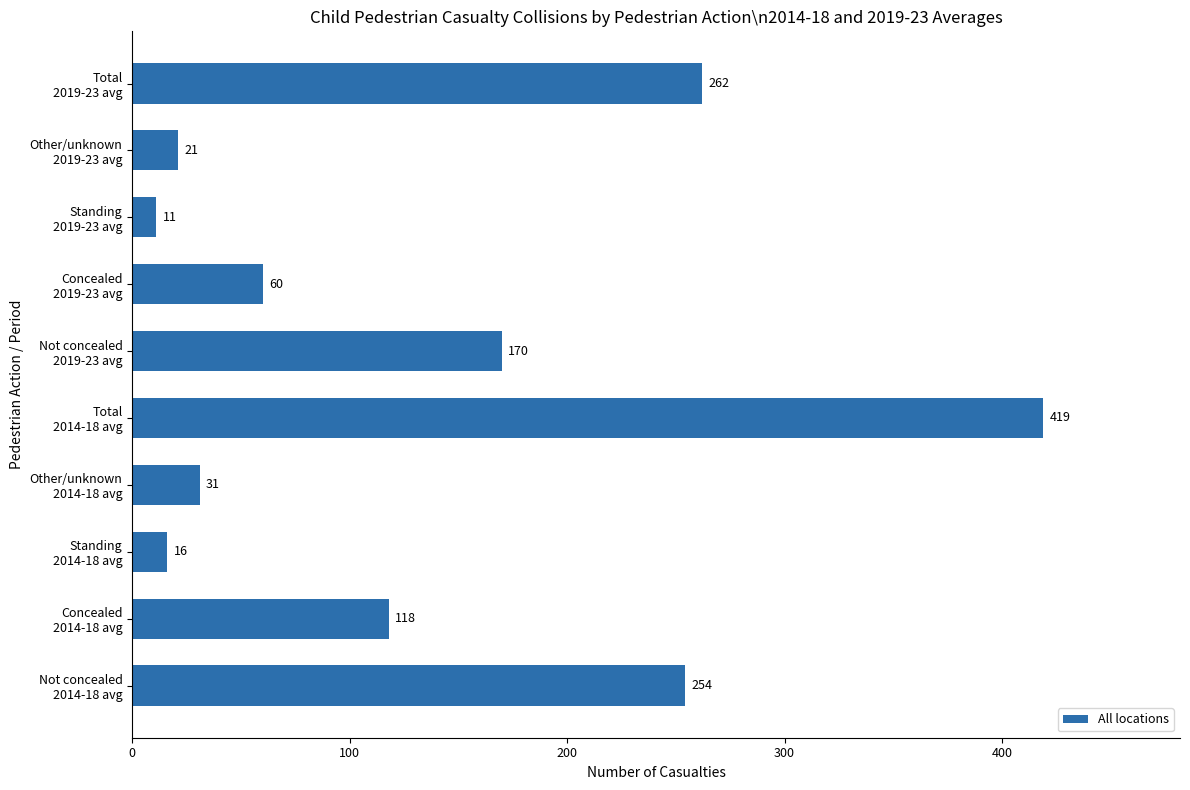

Rank the categories by value from highest to lowest.

Total
2014-18 avg, Total
2019-23 avg, Not concealed
2014-18 avg, Not concealed
2019-23 avg, Concealed
2014-18 avg, Concealed
2019-23 avg, Other/unknown
2014-18 avg, Other/unknown
2019-23 avg, Standing
2014-18 avg, Standing
2019-23 avg